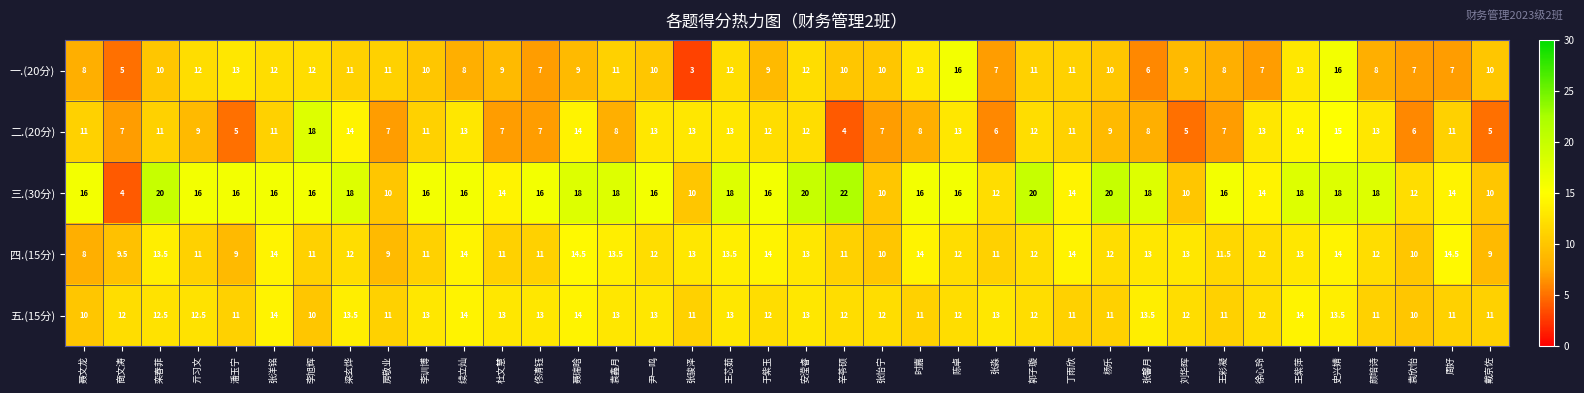

What is the total value across all series at 袁鑫月?

63.5